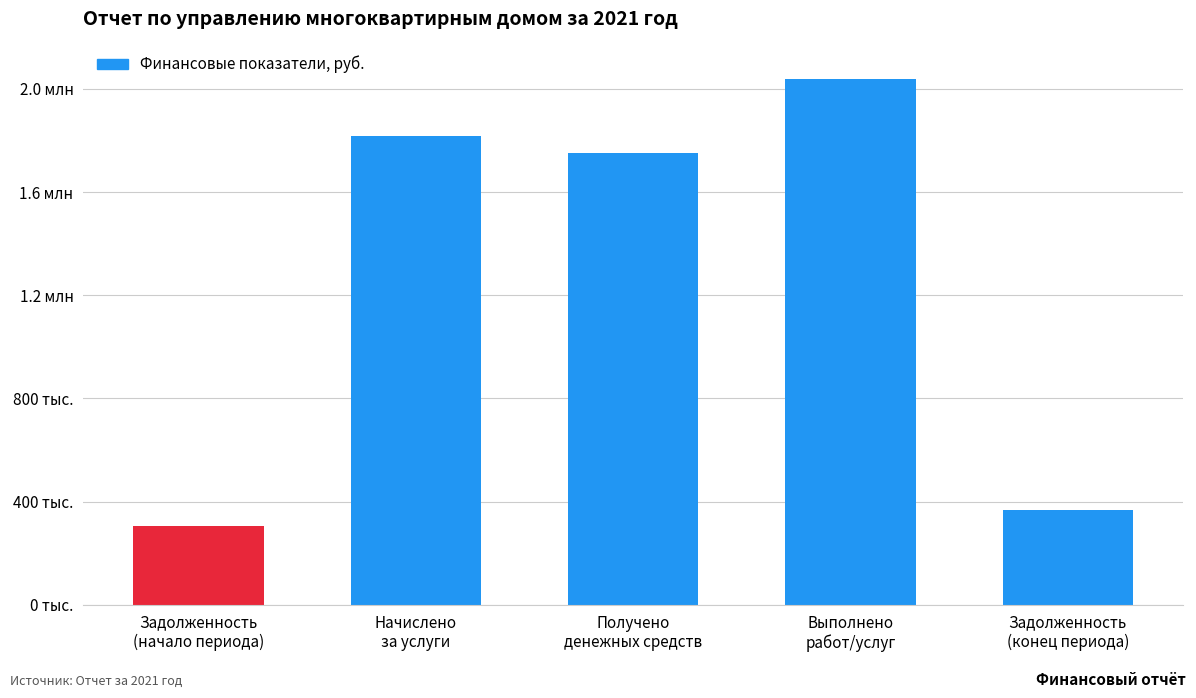

What is the ratio of the value at Задолженность
(начало периода) to the value at Выполнено
работ/услуг?

0.2